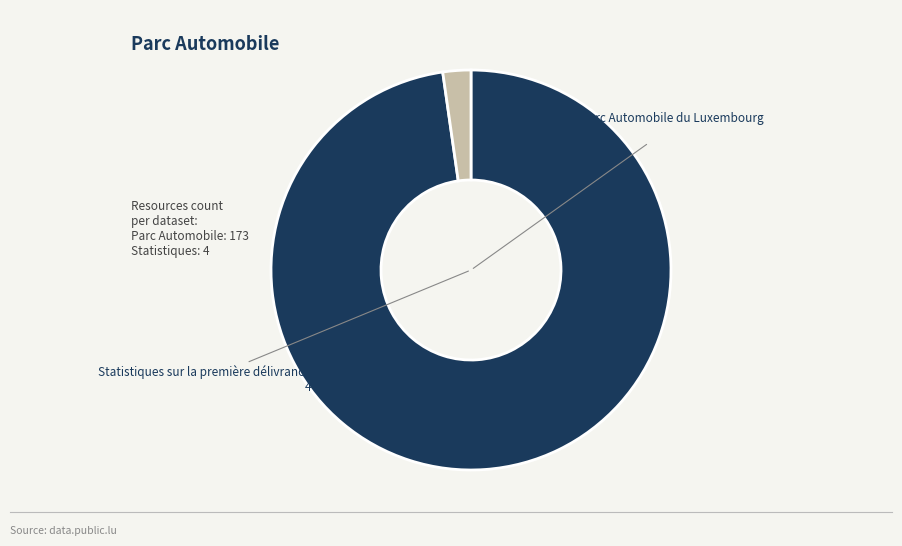

Is there a majority slice in this chart?

Yes